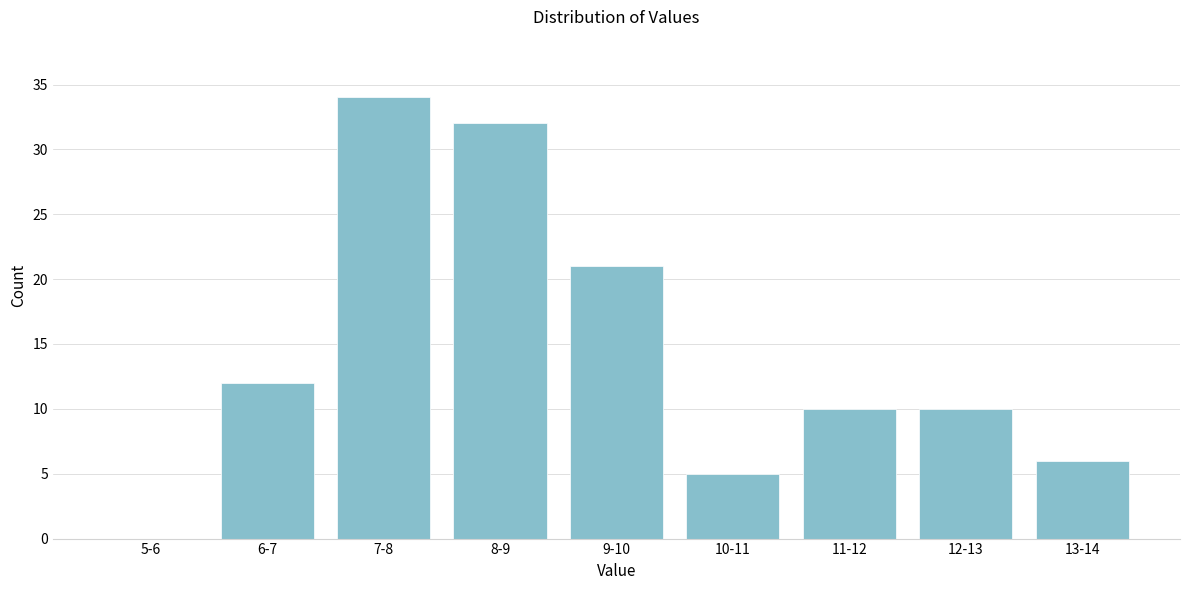

Reading left to right, what are all the values shown in this chart?

5-6=0	6-7=12	7-8=34	8-9=32	9-10=21	10-11=5	11-12=10	12-13=10	13-14=6